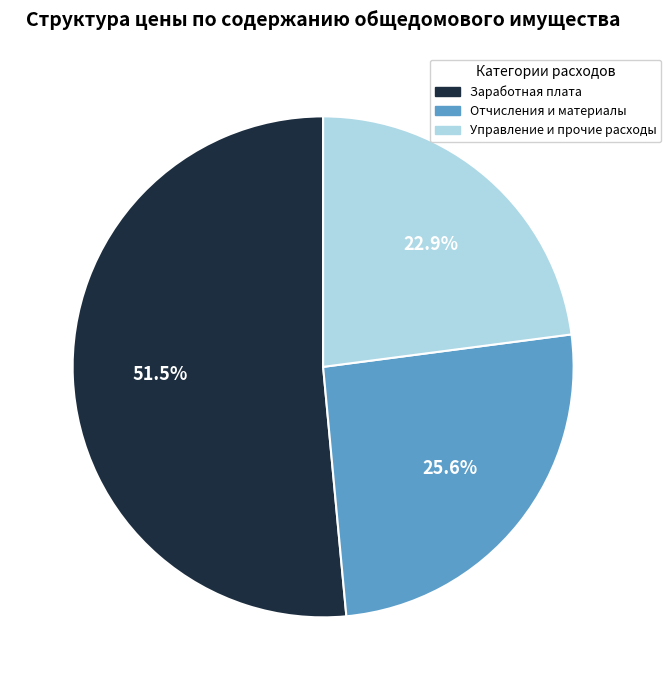

Is there a majority slice in this chart?

Yes